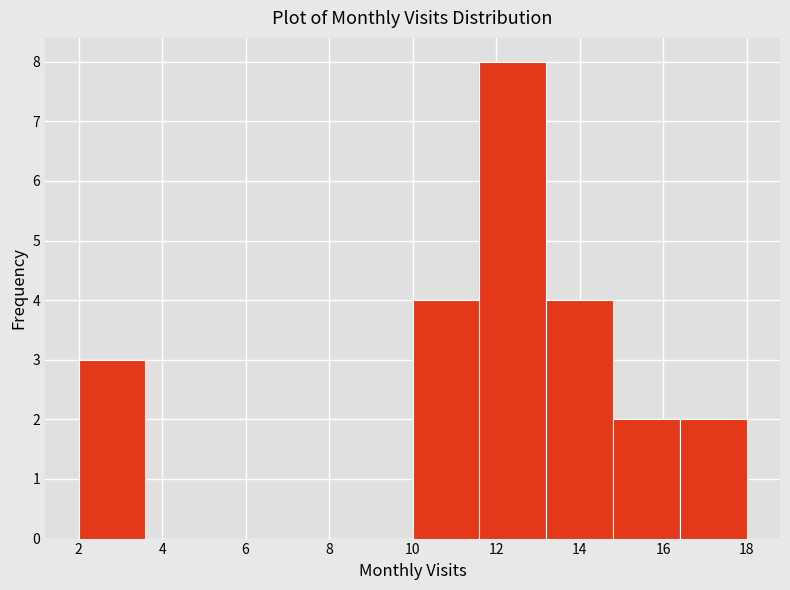

Reading left to right, transcribe this chart: for each bar, give the range it covers on the x-axis and its height. The values are not printed on the chart, so give them approximately, as read against the axis.

2.0 to 3.6: 3
3.6 to 5.2: 0
5.2 to 6.8: 0
6.8 to 8.4: 0
8.4 to 10.0: 0
10.0 to 11.6: 4
11.6 to 13.2: 8
13.2 to 14.8: 4
14.8 to 16.4: 2
16.4 to 18.0: 2